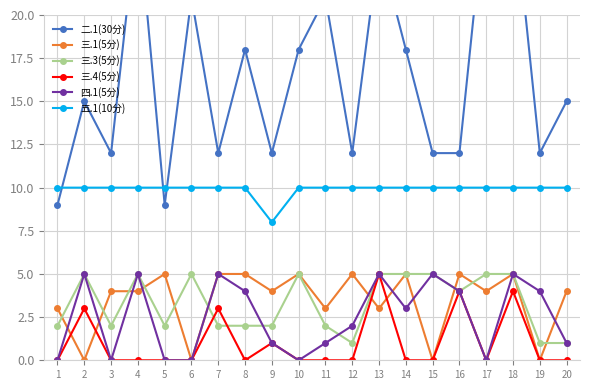

Where is the first local maximum for 三.3(5分)?

2